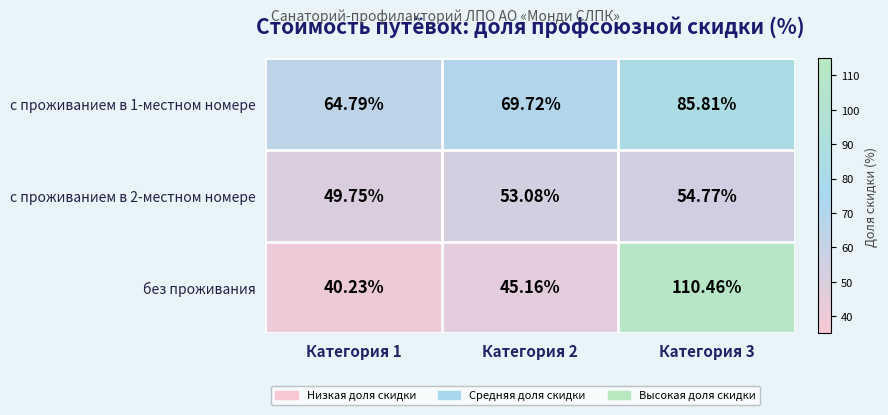

Rank the series by their average value, from highest to lowest.

с проживанием в 1-местном номере, без проживания, с проживанием в 2-местном номере